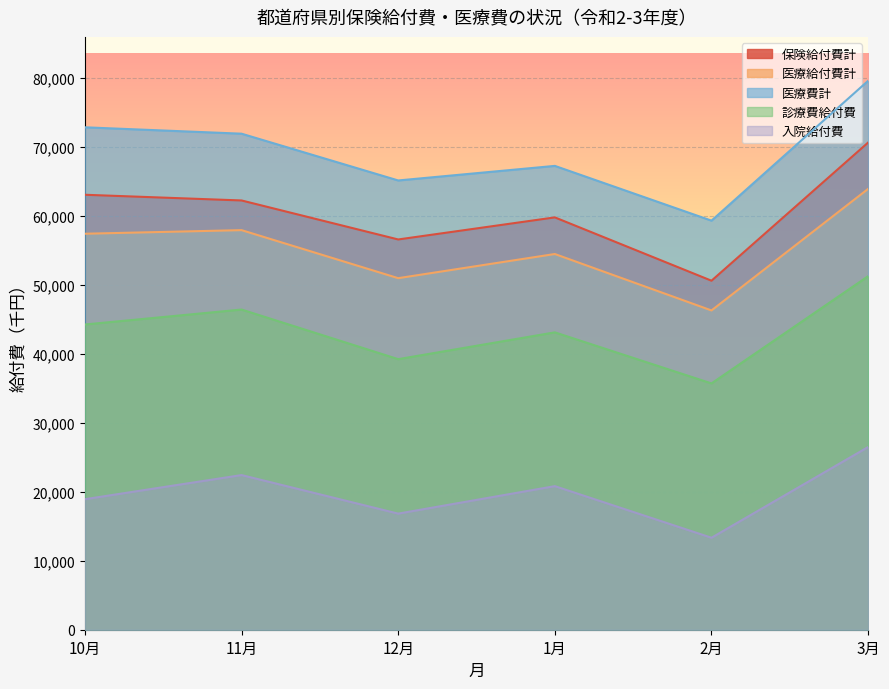

What is the sum of all 医療給付費計 values?

330918.0